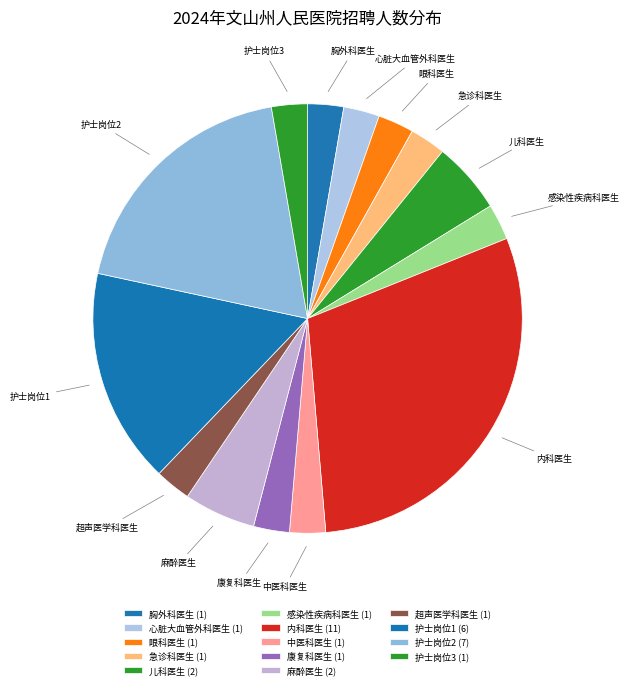

How many slices are in this pie chart?

14